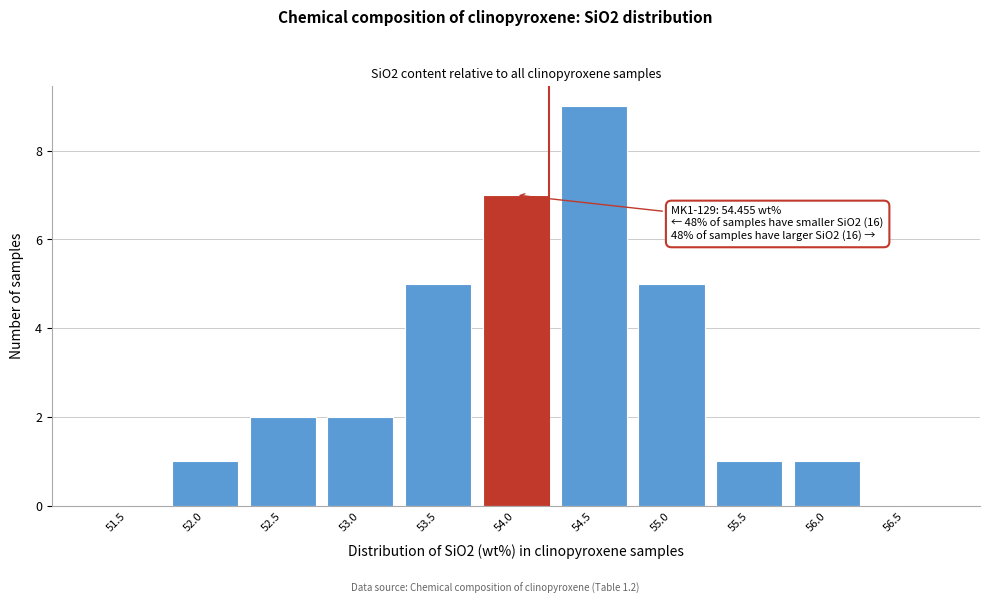

Reading right to left, extract all data points from this chart.

56.5=0	56.0=1	55.5=1	55.0=5	54.5=9	54.0=7	53.5=5	53.0=2	52.5=2	52.0=1	51.5=0